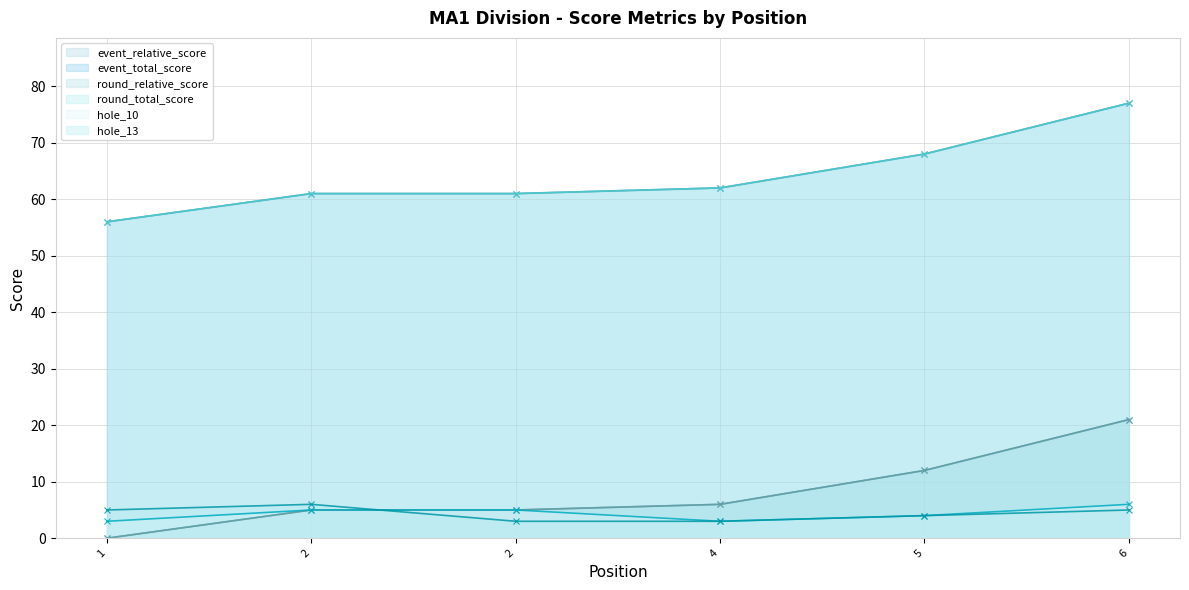

Reading left to right, extract all data points from this chart.

event_relative_score: 1=0	2=5	2=5	4=6	5=12	6=21
event_total_score: 1=56	2=61	2=61	4=62	5=68	6=77
round_relative_score: 1=0	2=5	2=5	4=6	5=12	6=21
round_total_score: 1=56	2=61	2=61	4=62	5=68	6=77
hole_10: 1=3	2=5	2=5	4=3	5=4	6=6
hole_13: 1=5	2=6	2=3	4=3	5=4	6=5